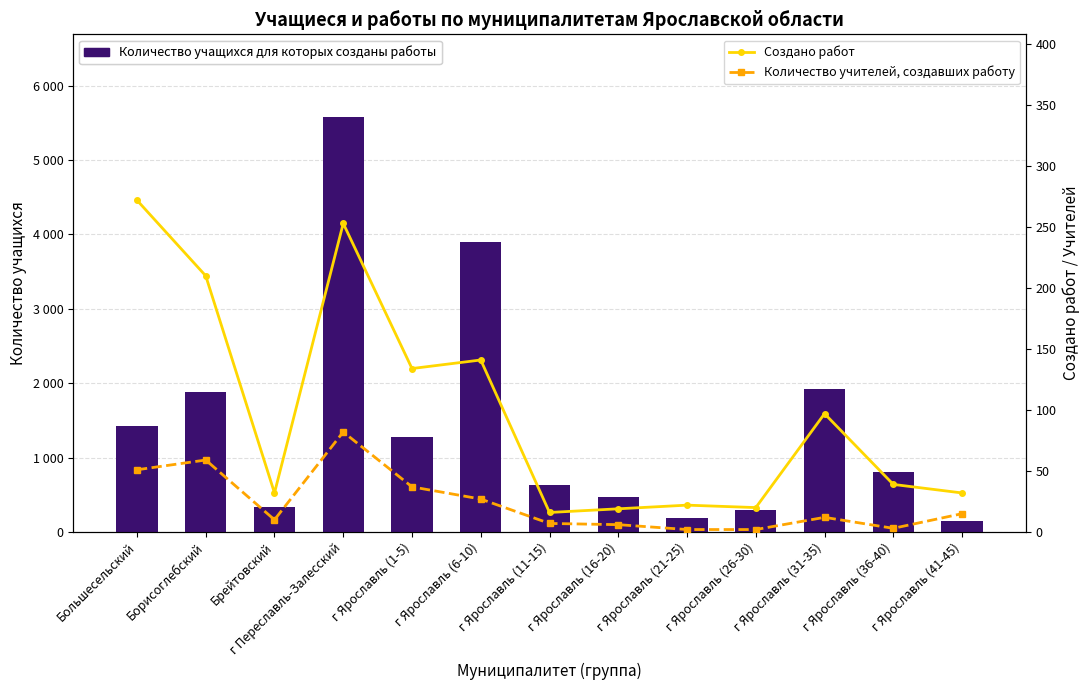

At which label does Количество учащихся для которых созданы работы first exceed 802?

Большесельский